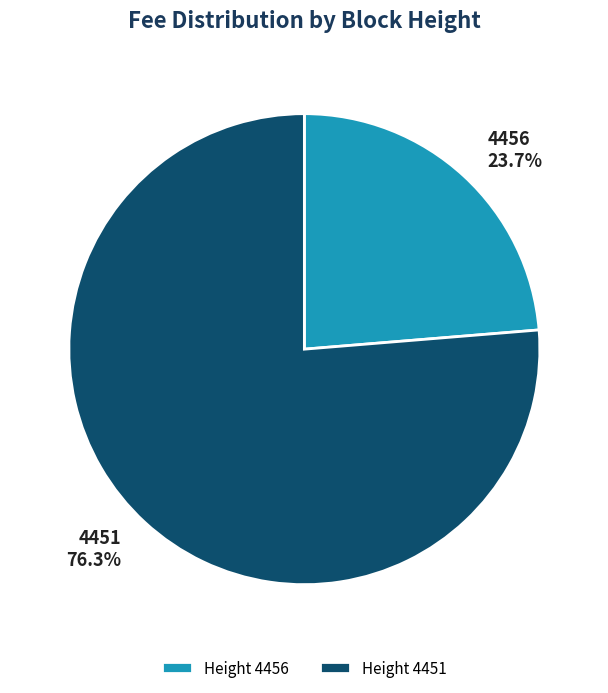

Which category accounts for the majority?

4451